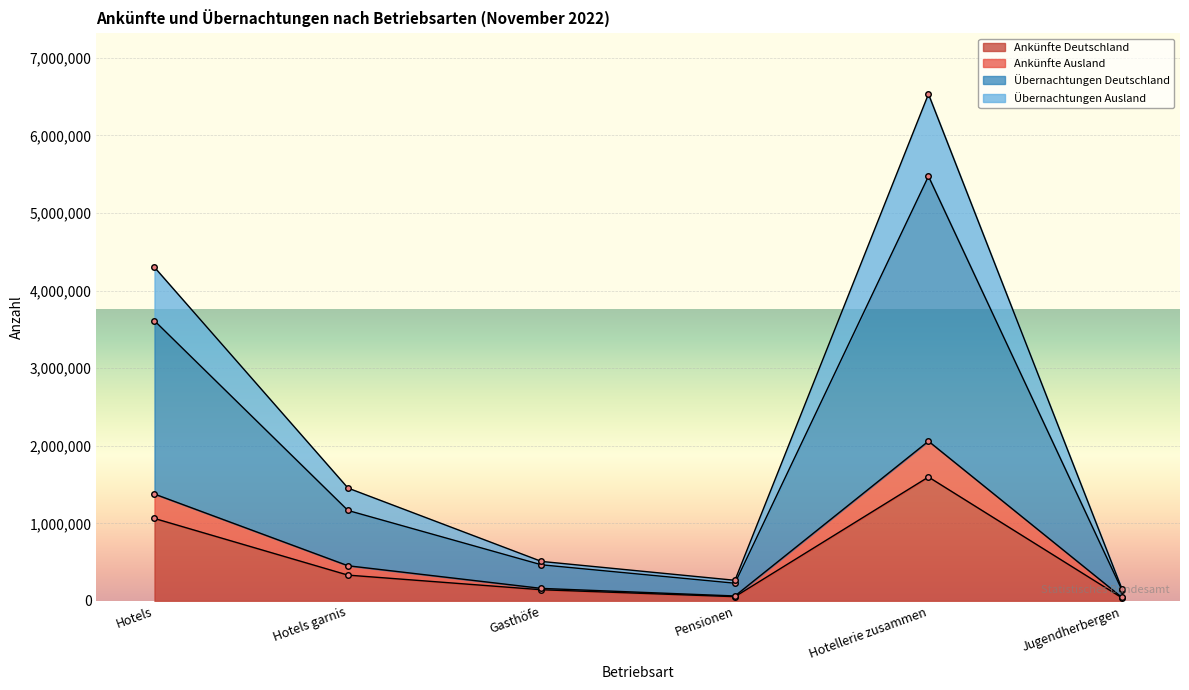

What is the smallest value displayed?

40549